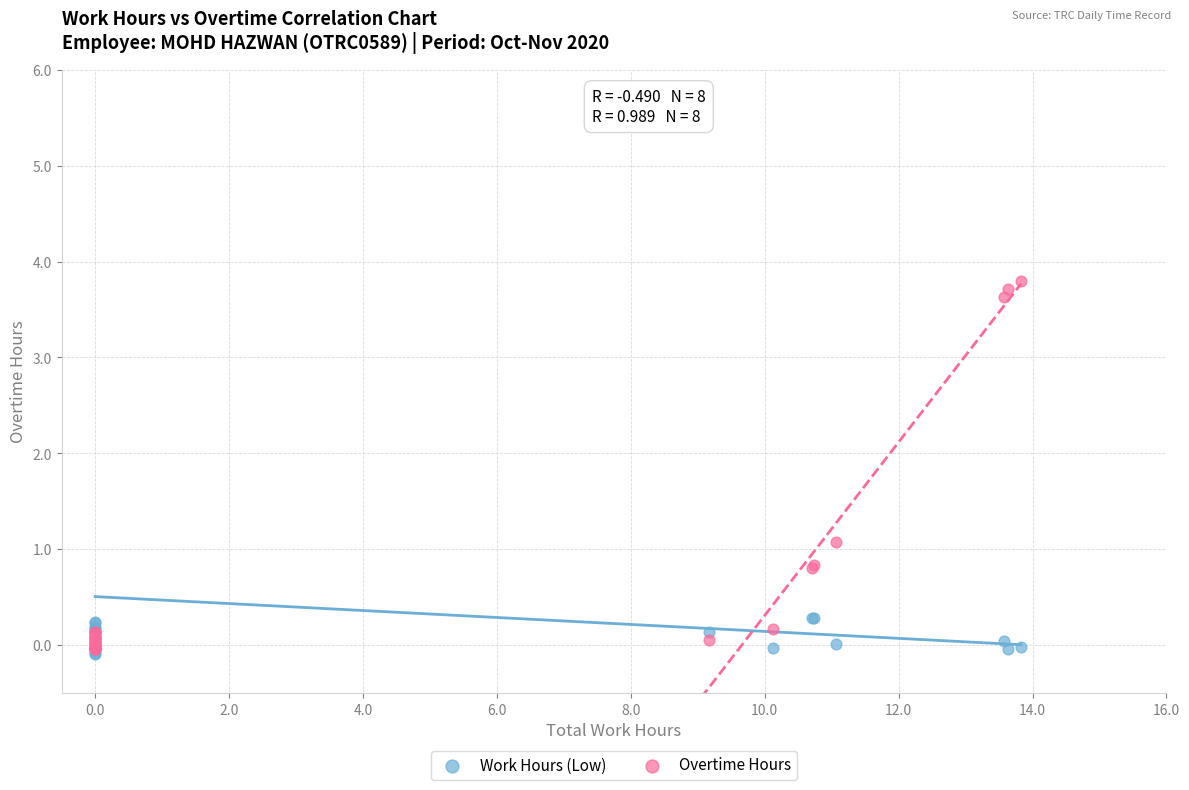

Which series contains the highest Y value?

Overtime Hours